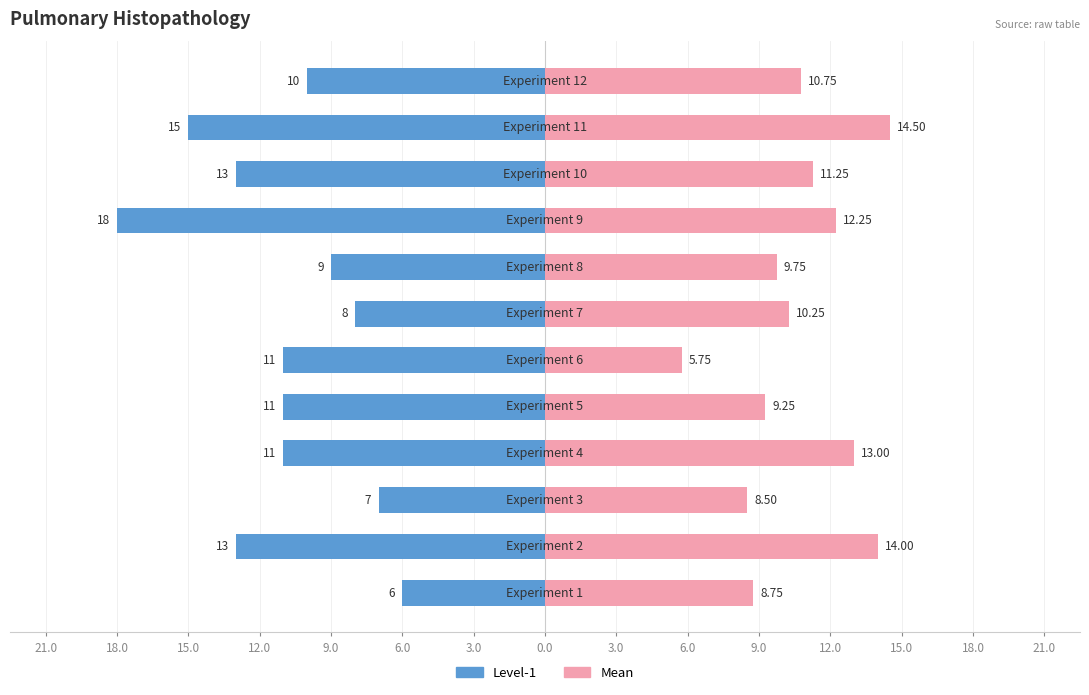

Between 6.0 and 6.0, which series saw the biggest shift?

Mean